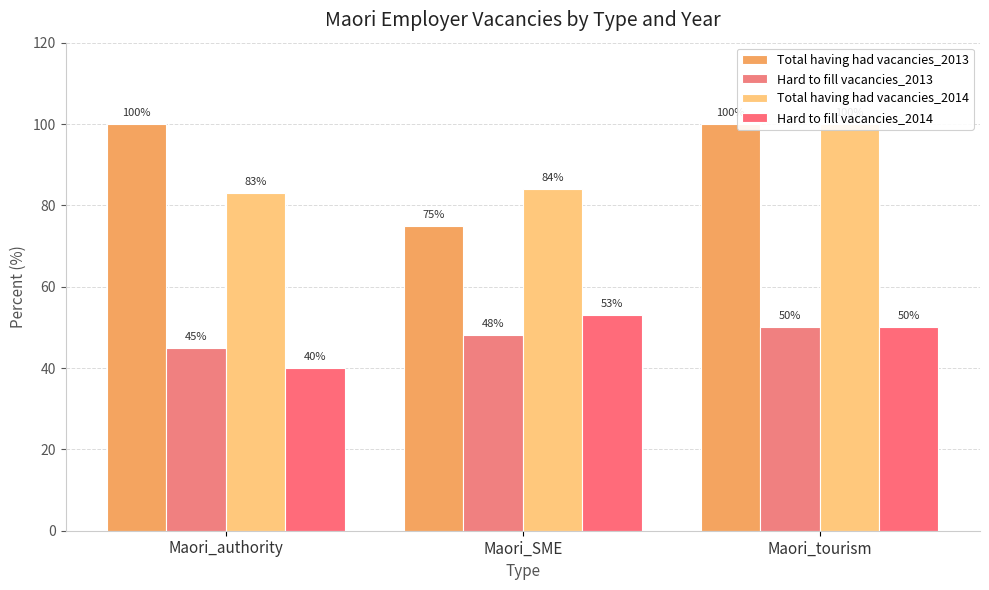

At Maori_tourism, list the series in order from smallest to largest.

Hard to fill vacancies_2013, Hard to fill vacancies_2014, Total having had vacancies_2013, Total having had vacancies_2014